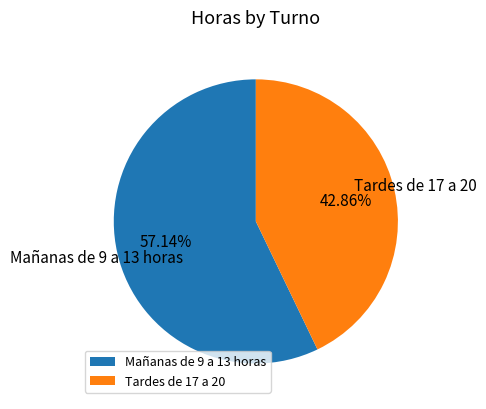

Which has a higher value, Mañanas de 9 a 13 horas or Tardes de 17 a 20?

Mañanas de 9 a 13 horas